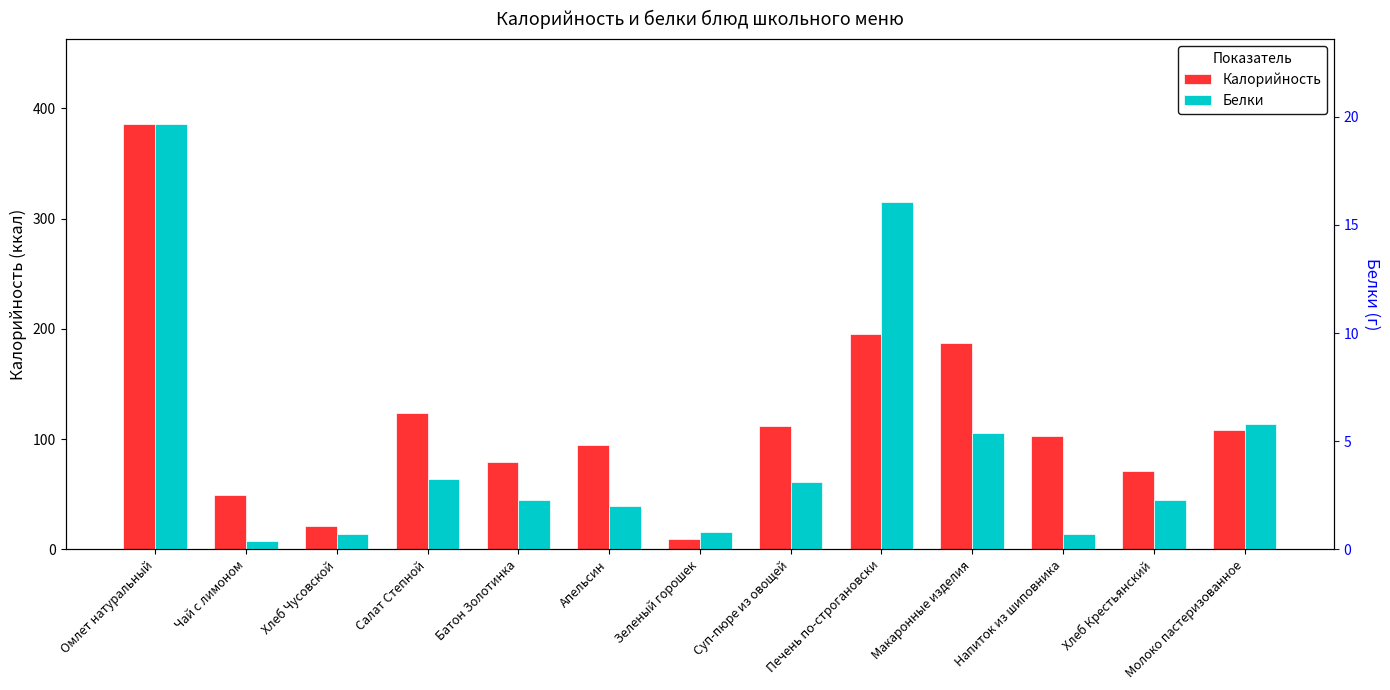

What is the average value of the Белки series?

4.8